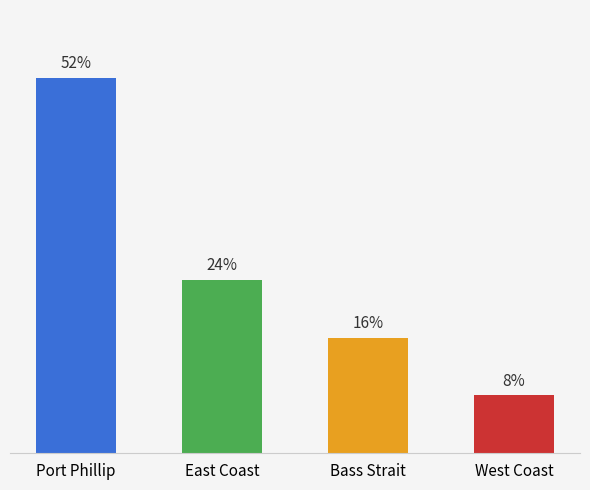

What is the change in value from Port Phillip to West Coast?

-11